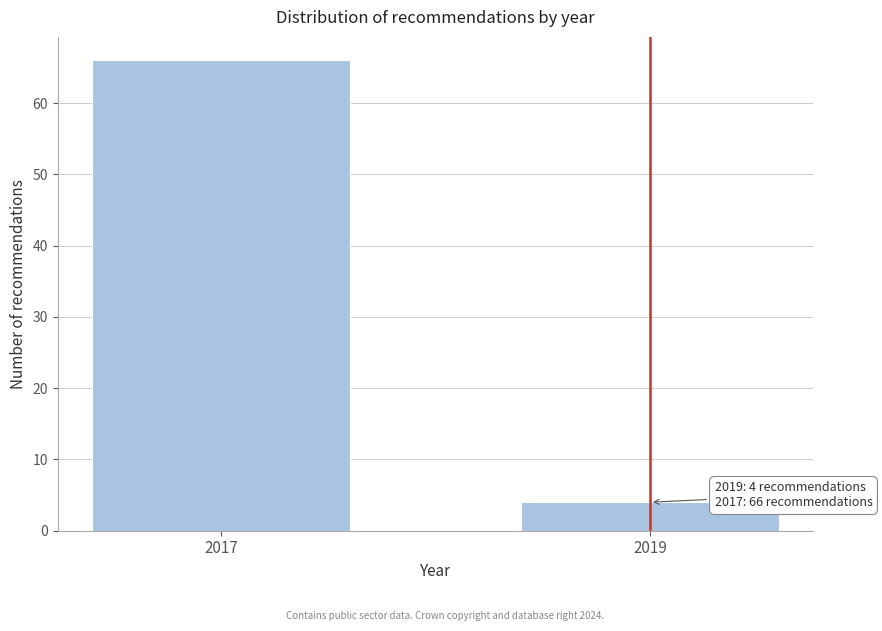

Reading right to left, list all the values displayed in this chart.

4	66